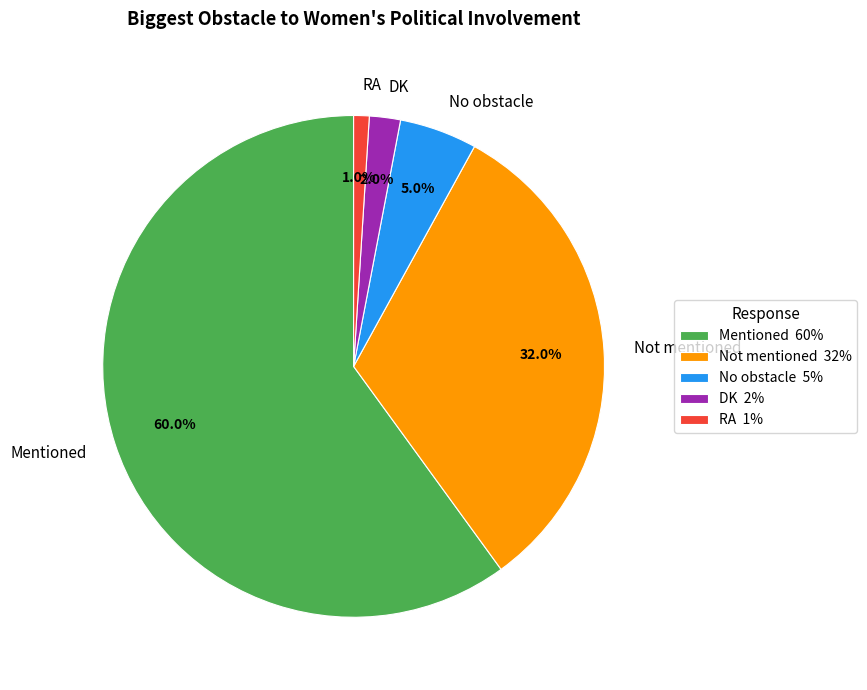

To the nearest percent, what is the combined percentage of Not mentioned and DK?

34%